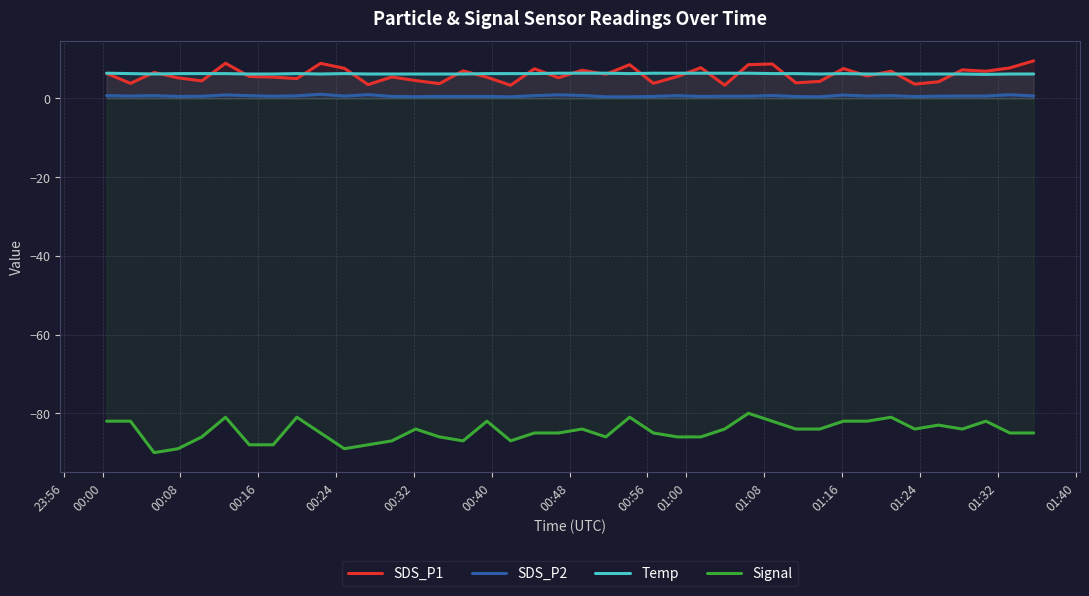

True or false: Signal and Temp intersect in this chart.

False